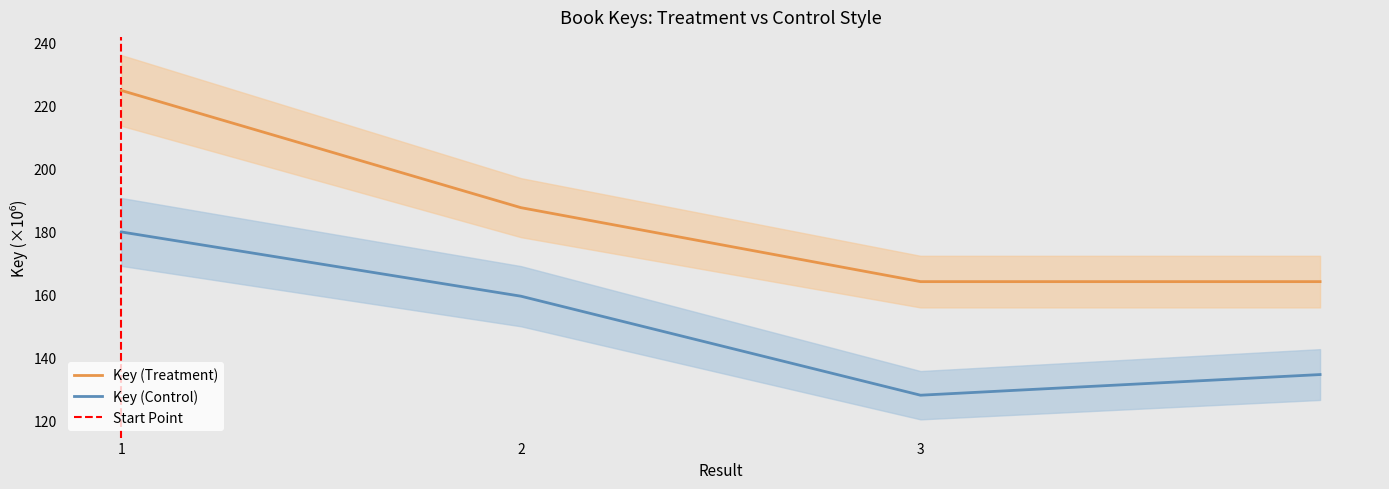

At which category does the chart reach its peak across all series?

1